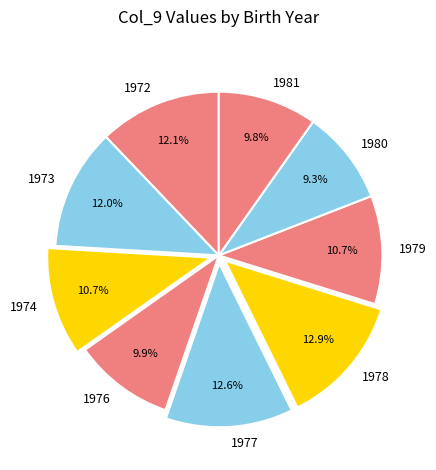

Does any single category account for the majority?

No